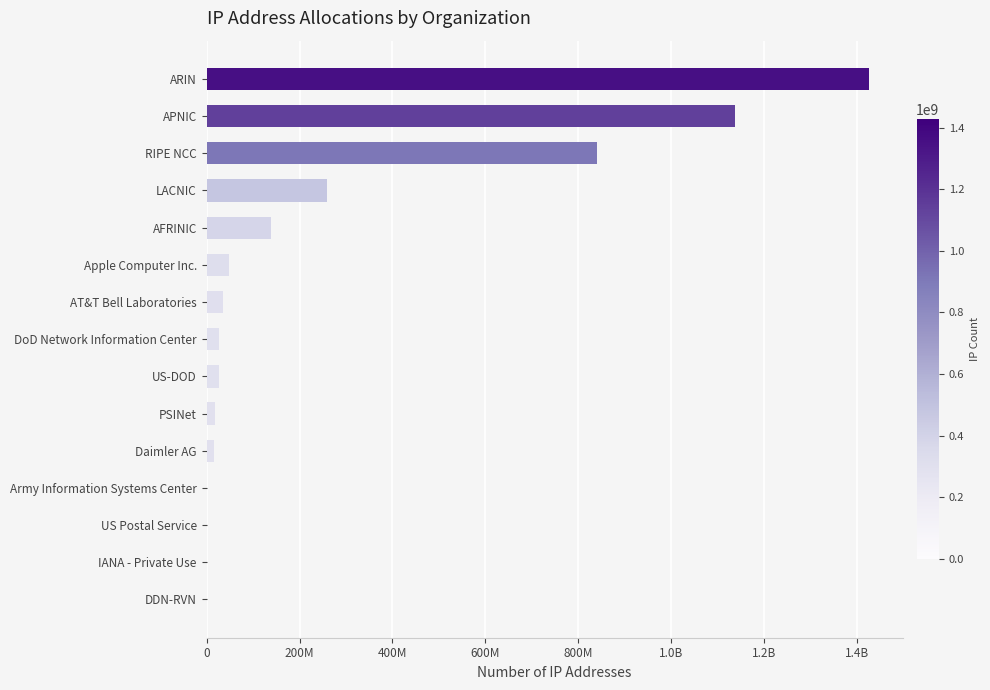

Are the bars horizontal?

Yes